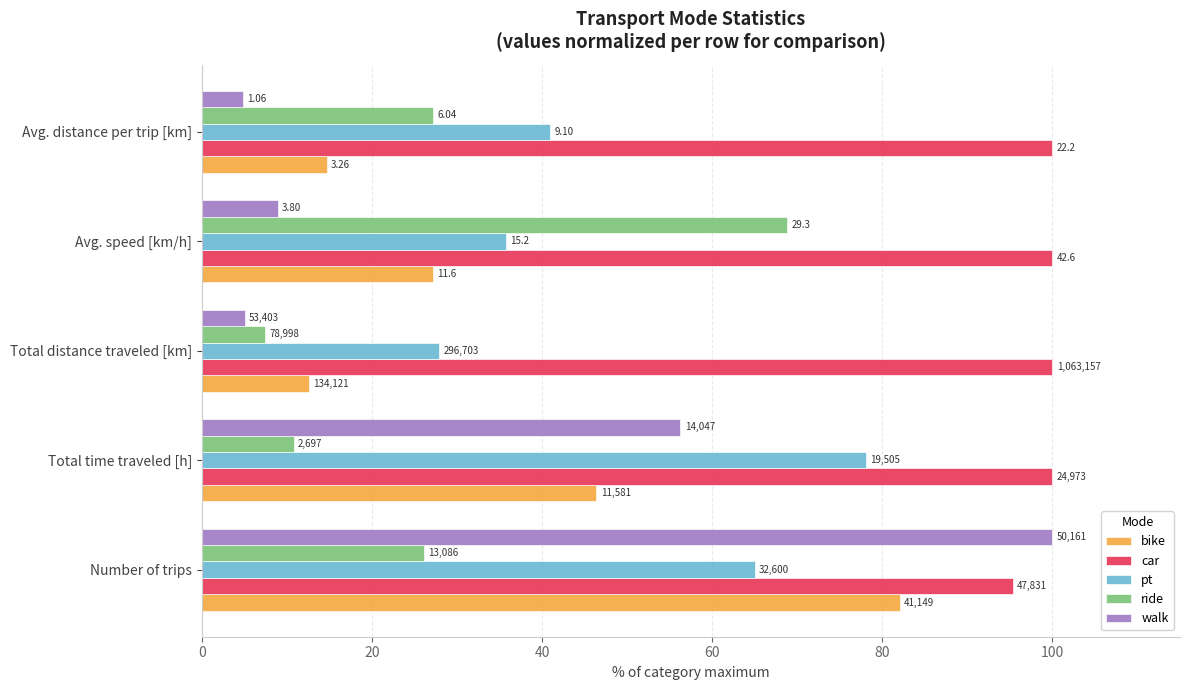

What is the highest value of the pt series?

78.1